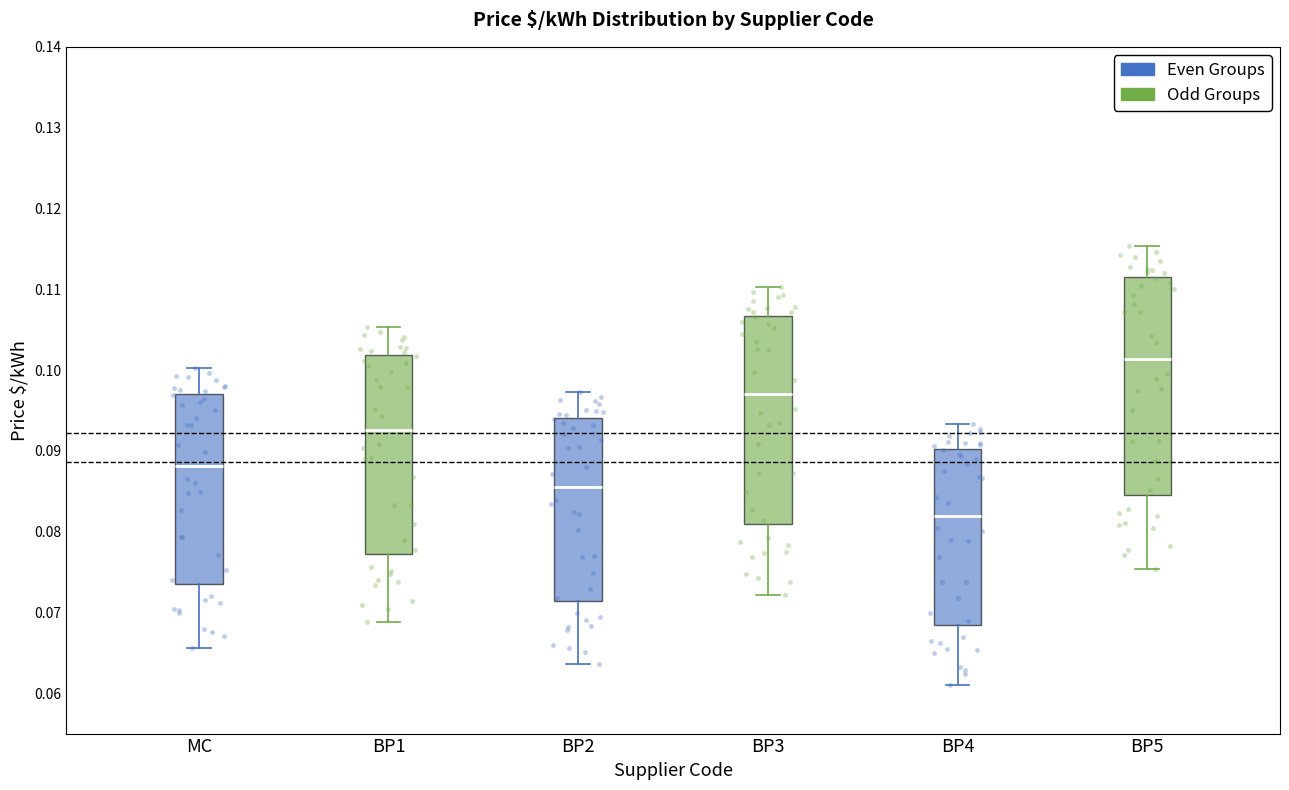

Where does the median line of the box for BP5 sit on the y-axis? The values are not printed on the chart, so give them approximately, as read against the axis.

0.101